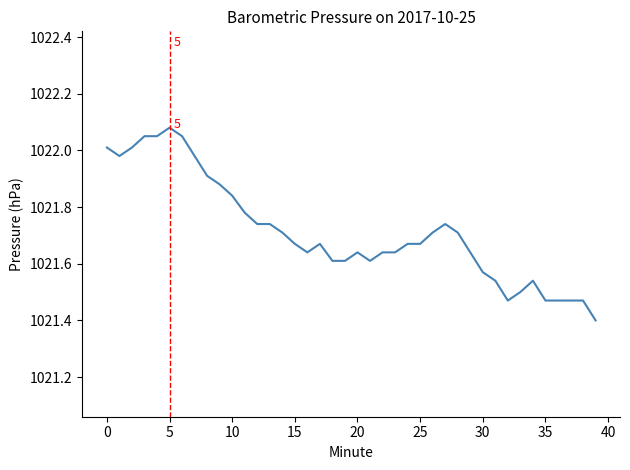

What is the smallest value displayed?

1021.4